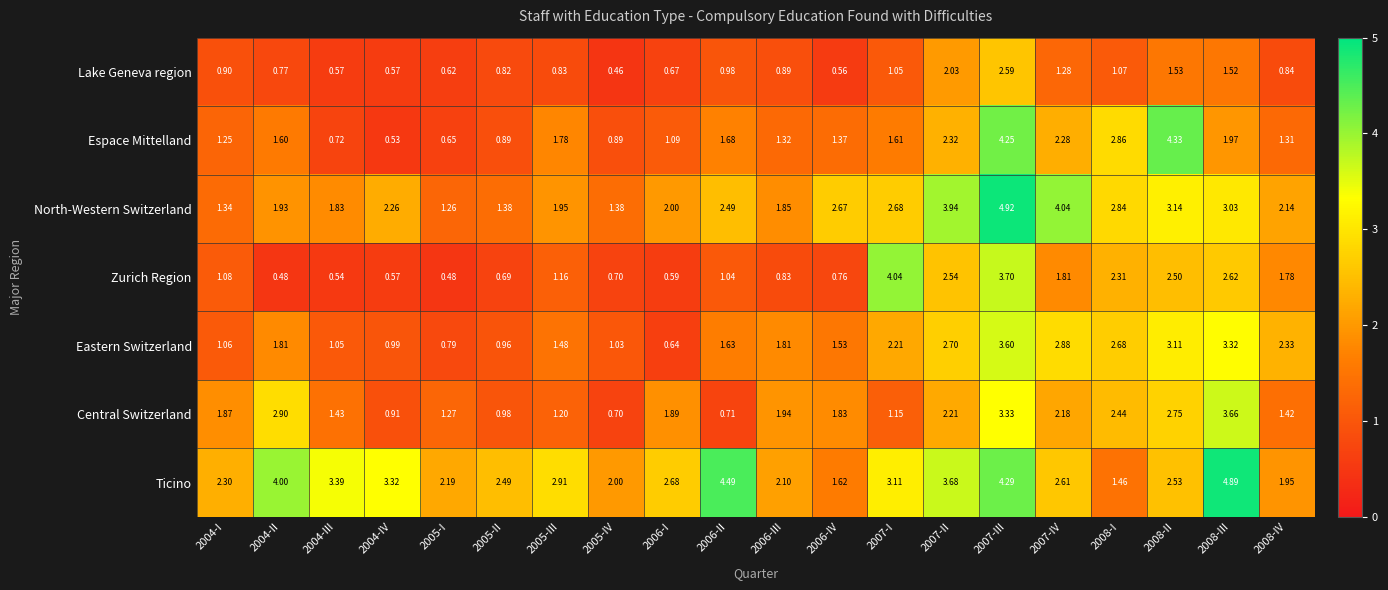

Which series changed the most between 2008-I and 2008-II?

Espace Mittelland